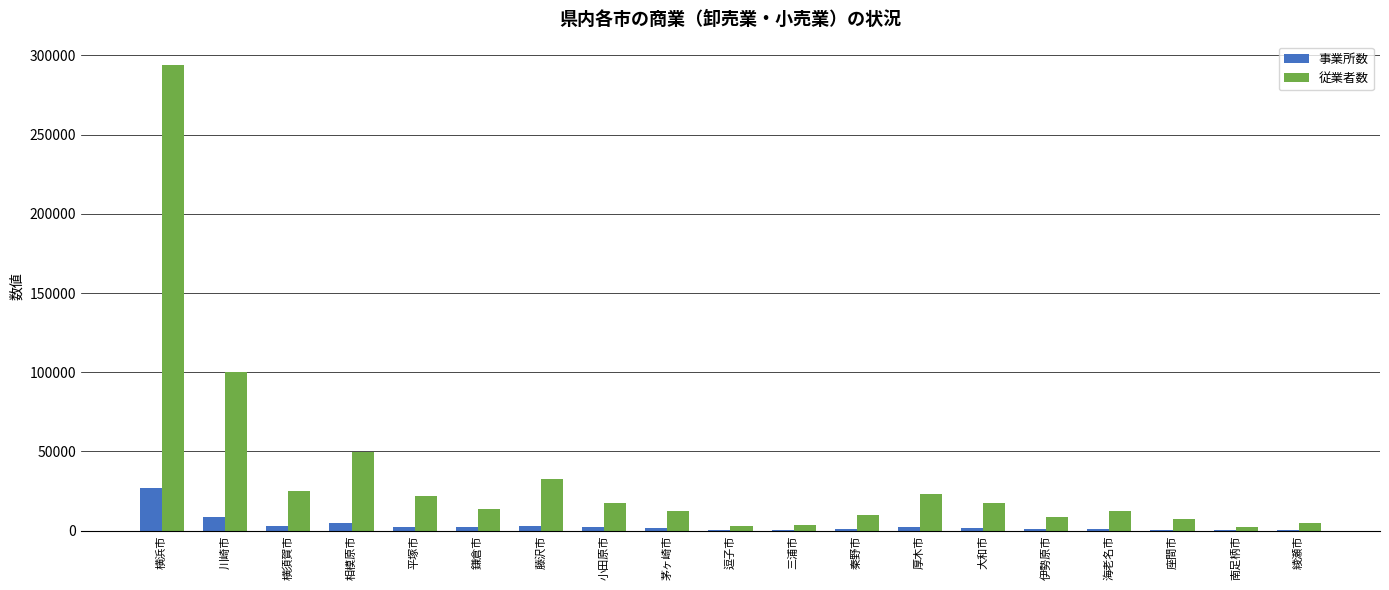

Which series has the largest total across all categories?

従業者数